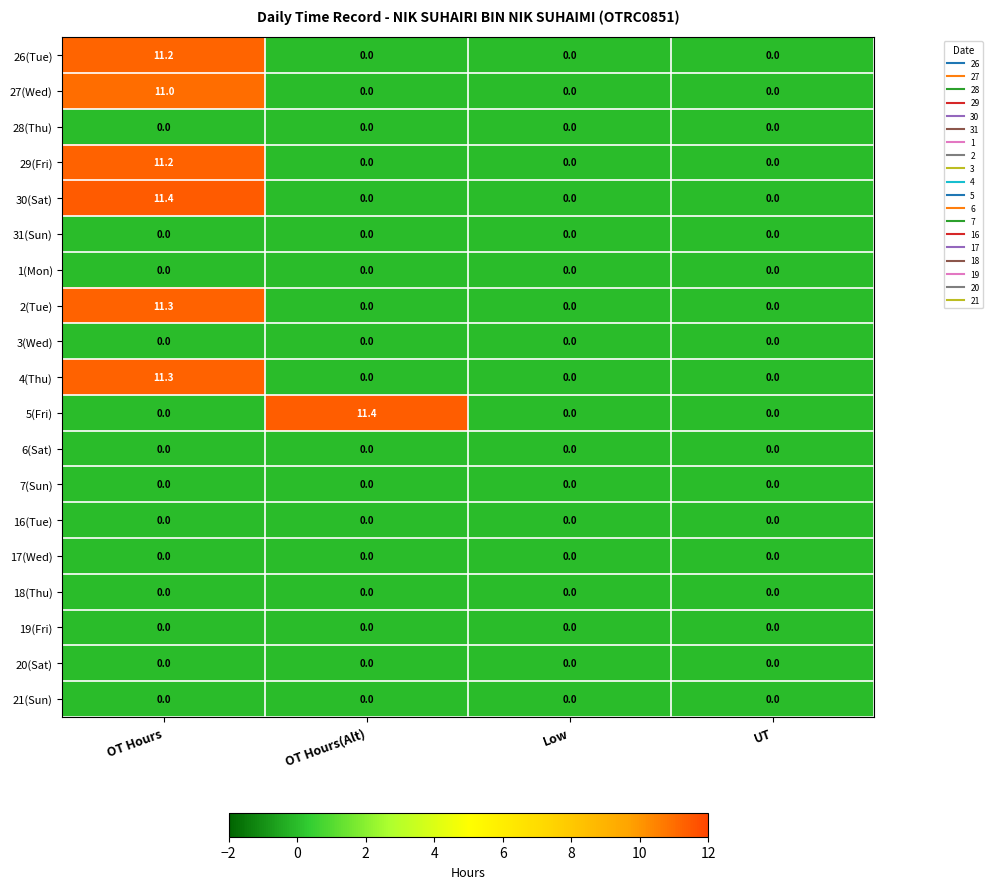

At which category is the sum across all series the highest?

OT Hours